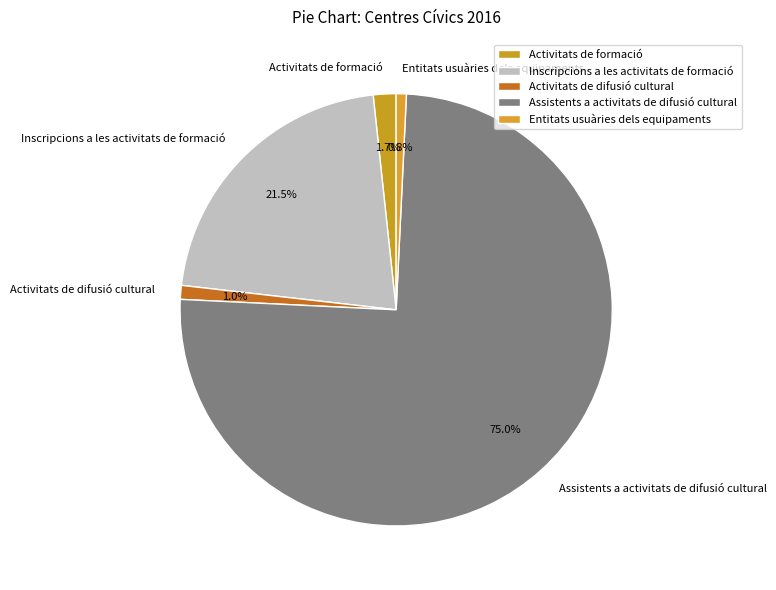

How much of the chart is everything except Inscripcions a les activitats de formació?

78.5%